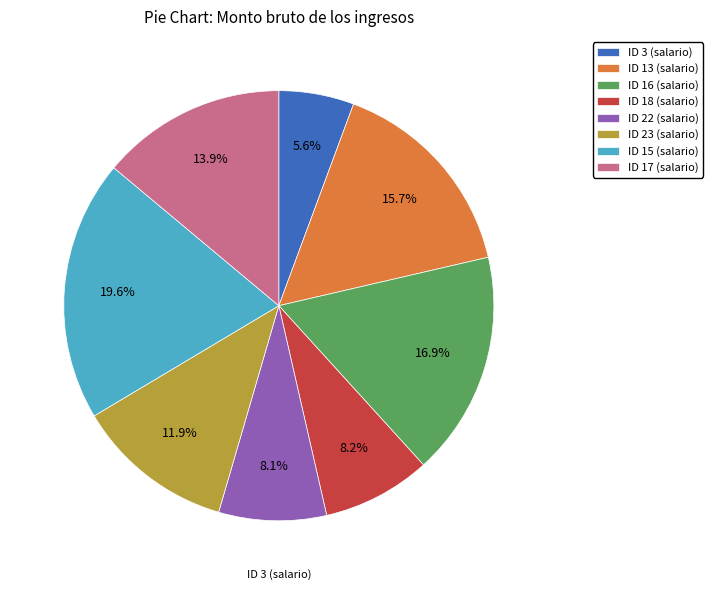

How many slices are in this pie chart?

8